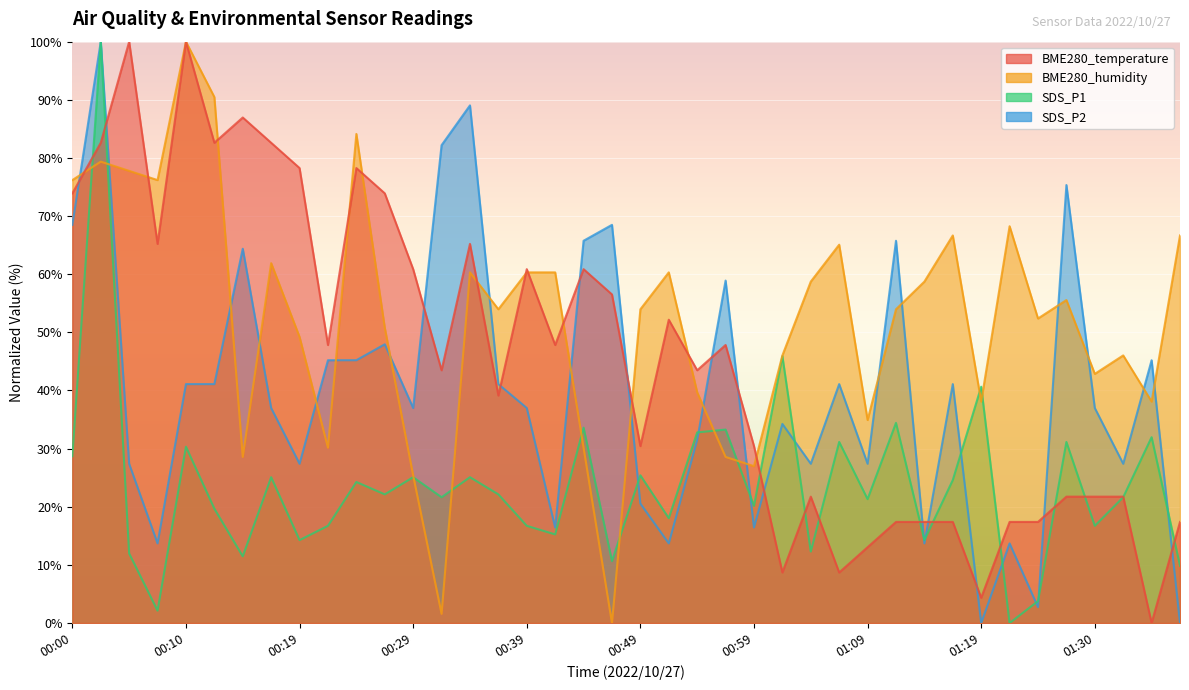

What is the maximum value shown in the chart?

100.0